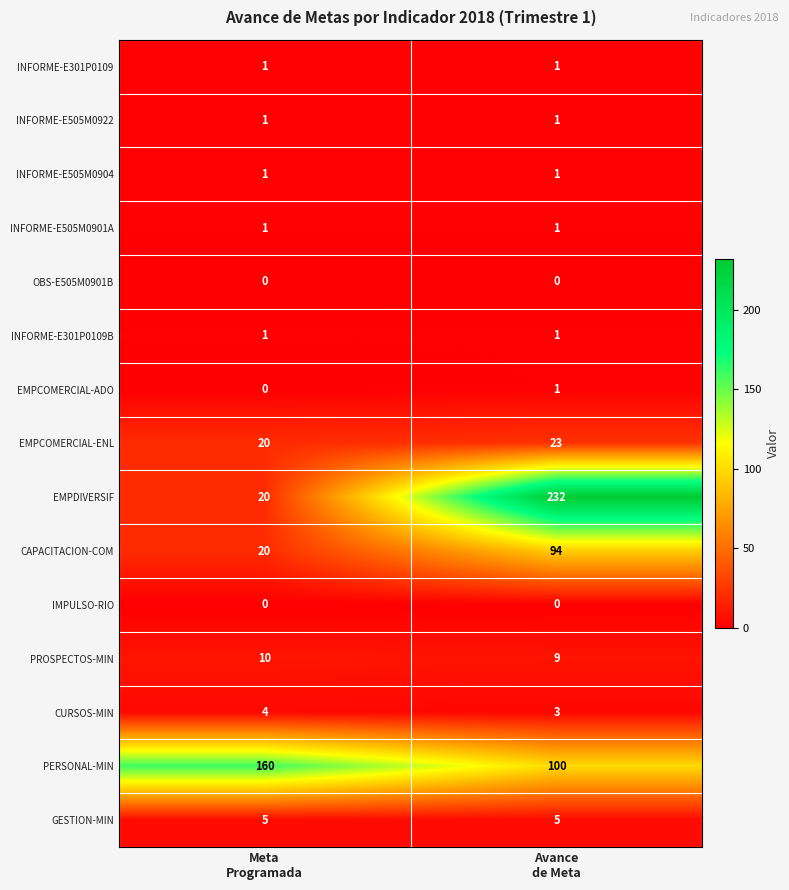

At how many categories does at least one series exceed 14?

2